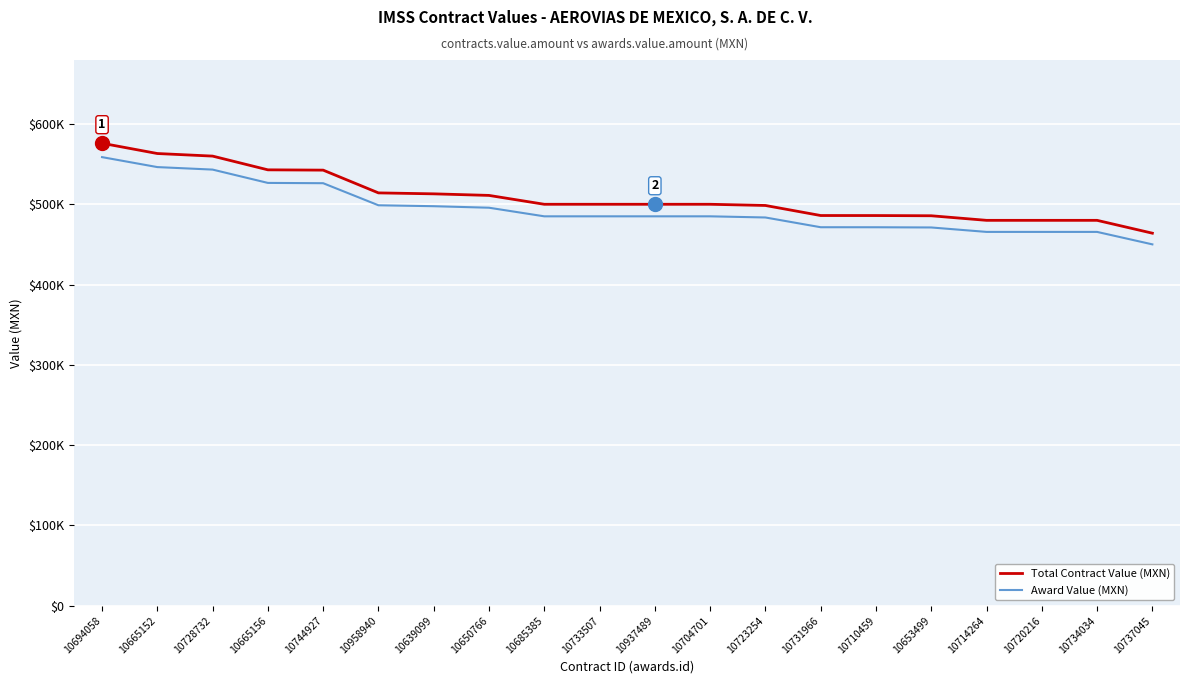

Where is Award Value (MXN) nearest to the value 504400?

10958940